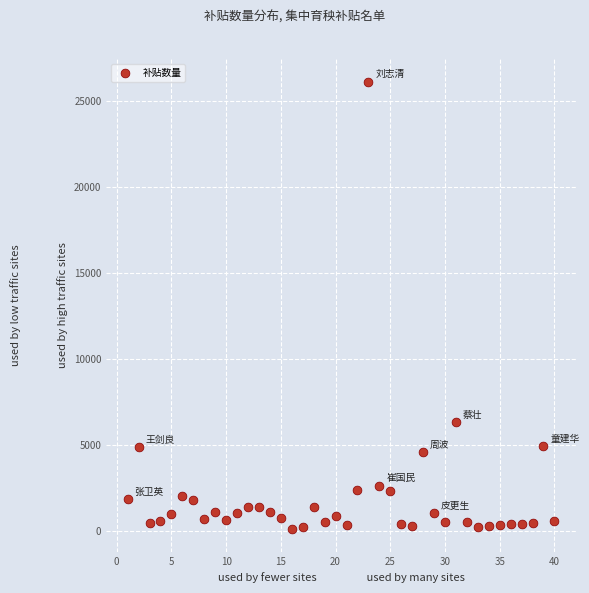

What Y value in the scatter plot is closest to 13113?

6312